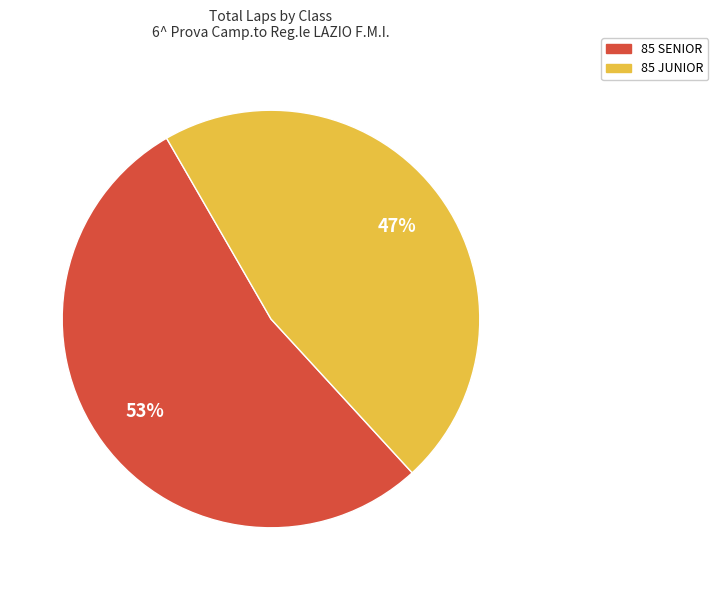

Rank the categories by value from lowest to highest.

85 JUNIOR, 85 SENIOR